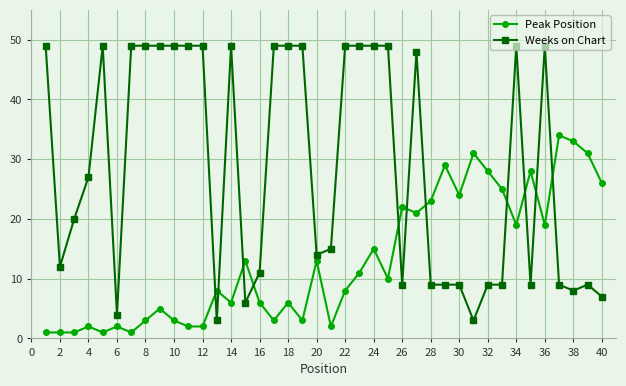

Which series ends up on top after the final intersection of Weeks on Chart and Peak Position?

Peak Position